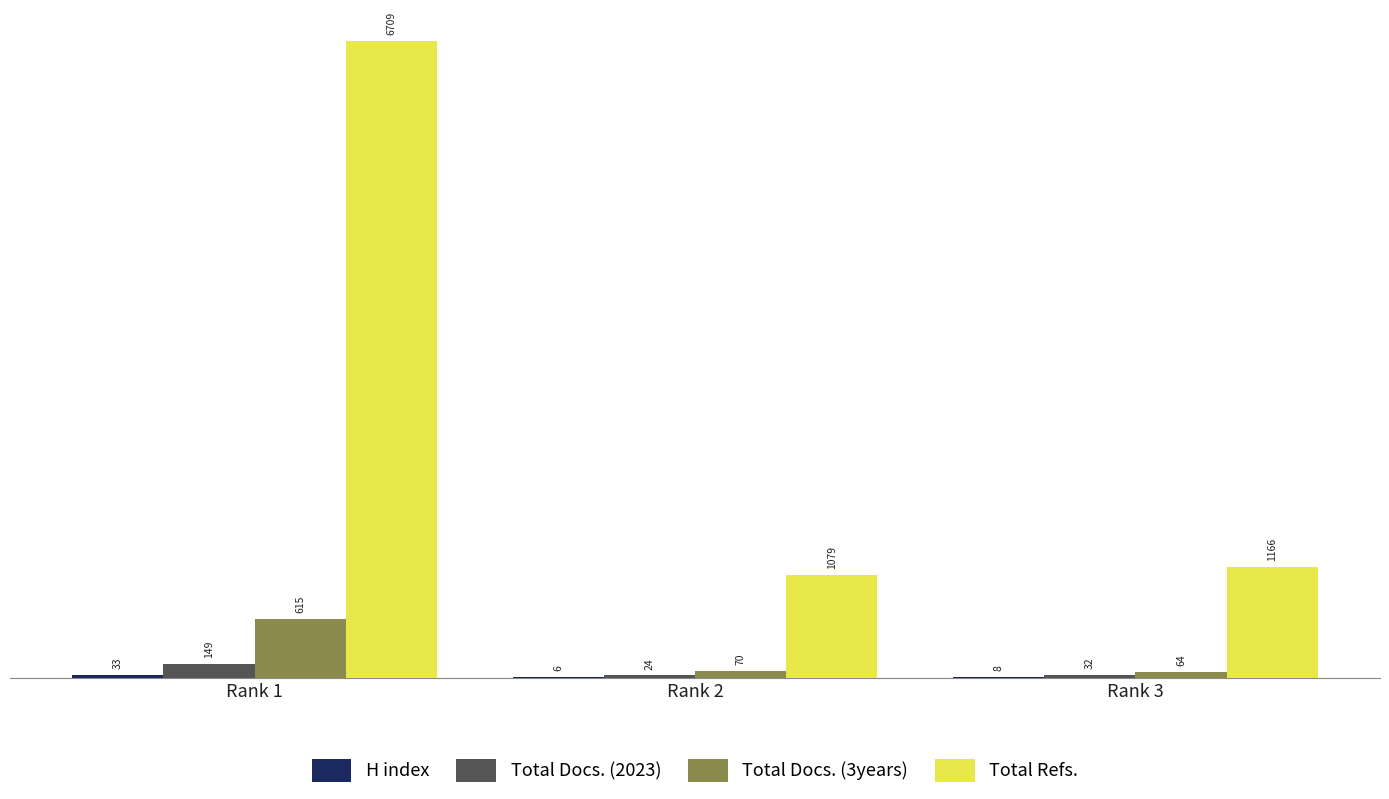

Read the Total Refs. value at Rank 3, to the nearest 10.

1170